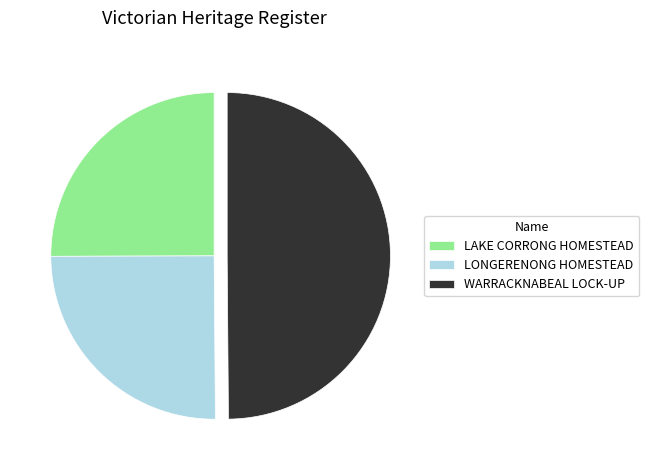

What is the largest slice in the pie chart?

WARRACKNABEAL LOCK-UP